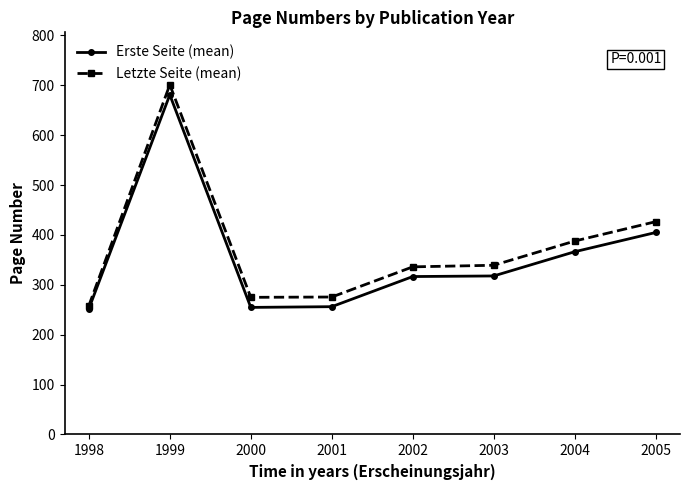

What is the total value across all series at 2001?

531.9